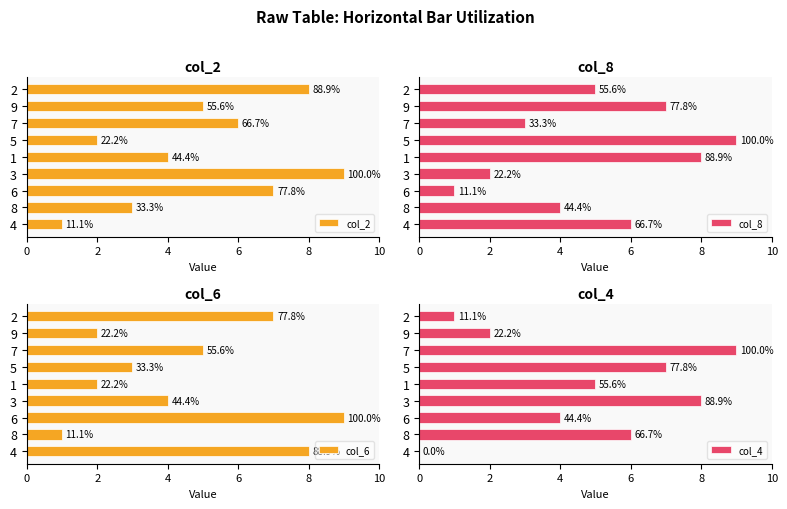

Are the bars grouped side by side (vs. stacked)?

Yes